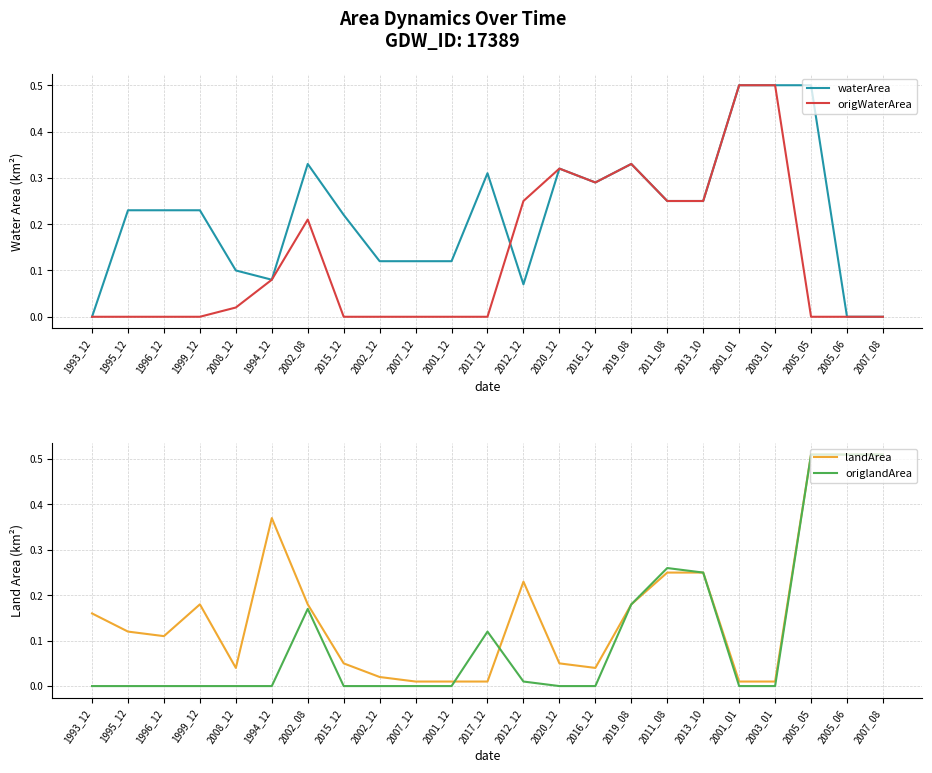

What is the label of the 1st point from the left?

1993_12